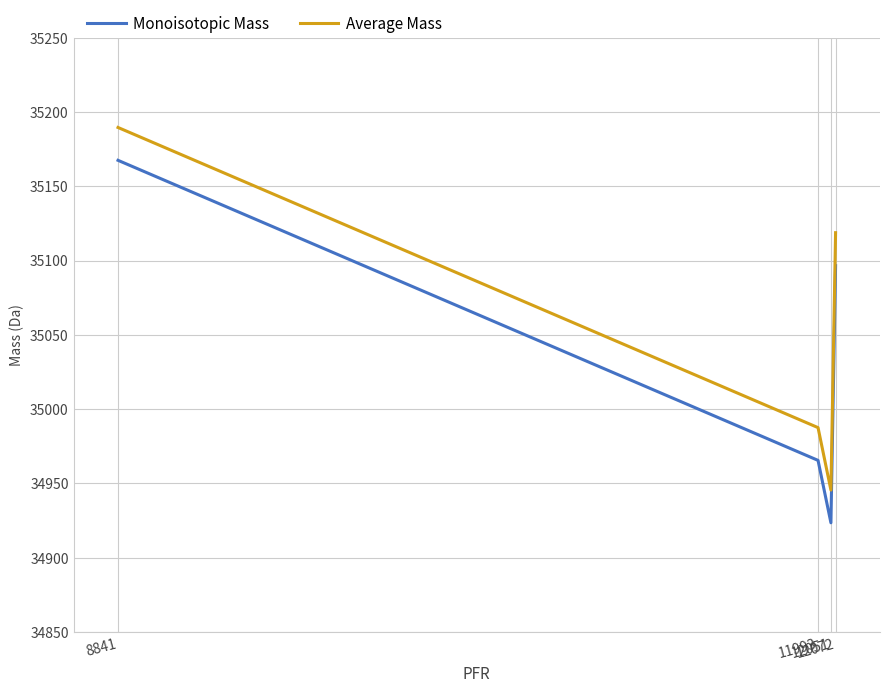

What is the spread (max minus min) of values at 12051?

22.0